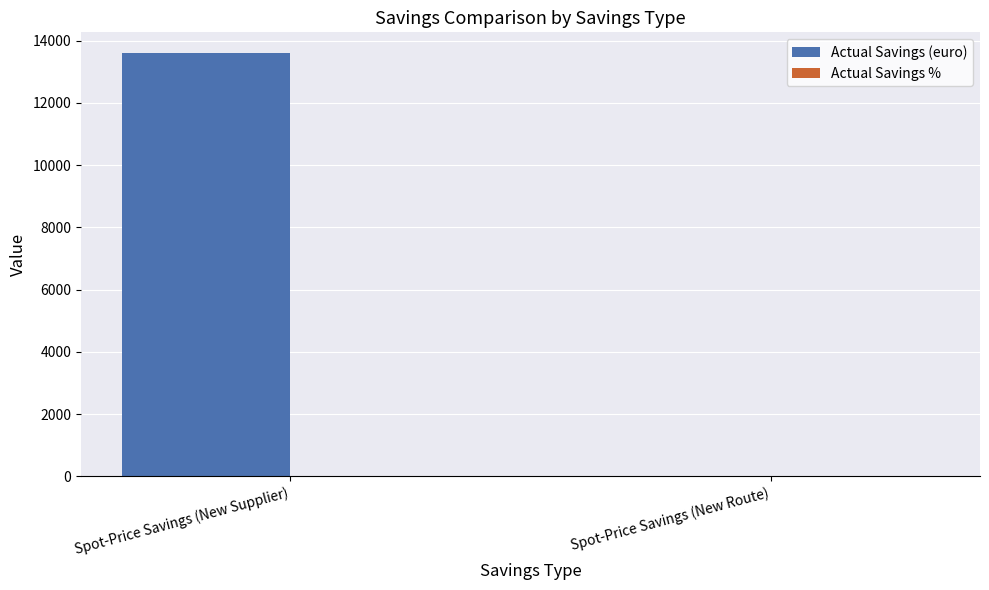

The Actual Savings (euro) series shows 13587.7 at Spot-Price Savings (New Supplier). True or false?

True